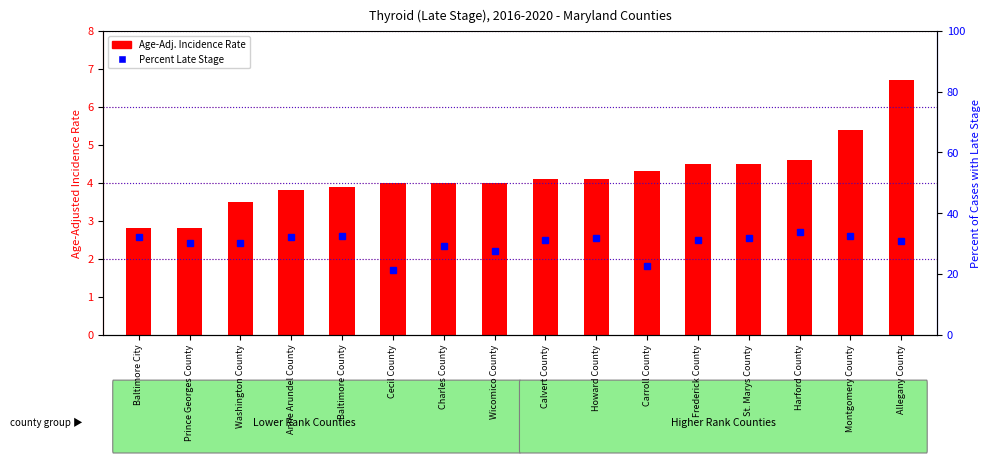

Reading left to right, what are all the values shown in this chart?

Age-Adj. Incidence Rate: 2.8	2.8	3.5	3.8	3.9	4.0	4.0	4.0	4.1	4.1	4.3	4.5	4.5	4.6	5.4	6.7
Percent of Cases with Late Stage: 32.1	30.1	30.0	32.1	32.5	21.2	29.1	27.6	31.3	31.7	22.6	31.0	31.7	33.9	32.5	30.9